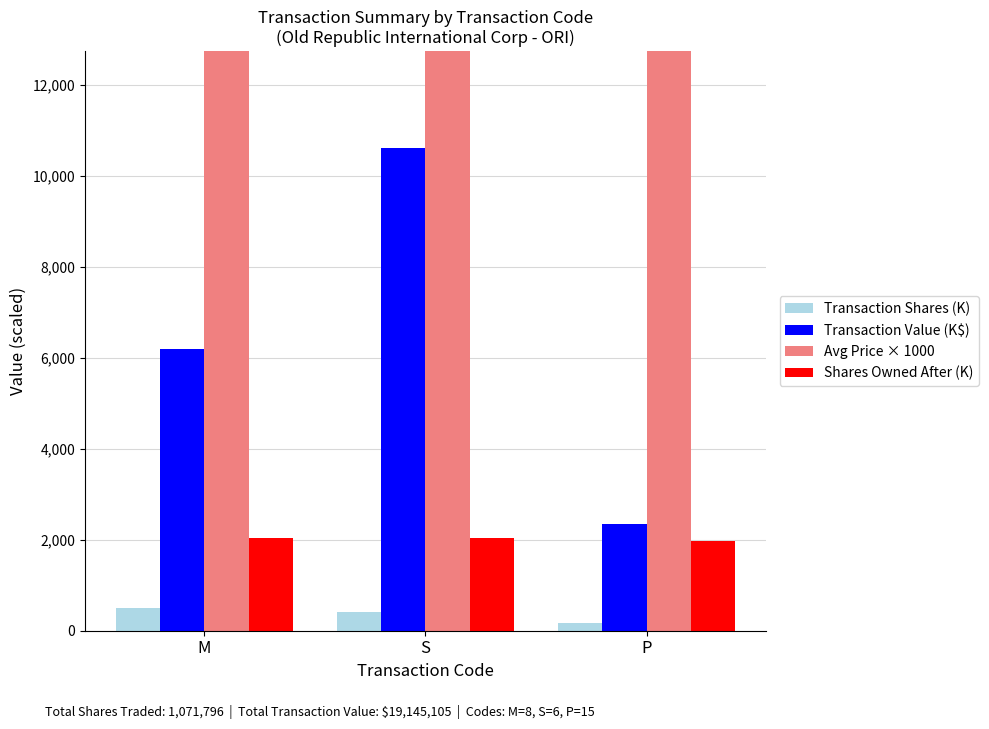

How many bars are there in each group?

4